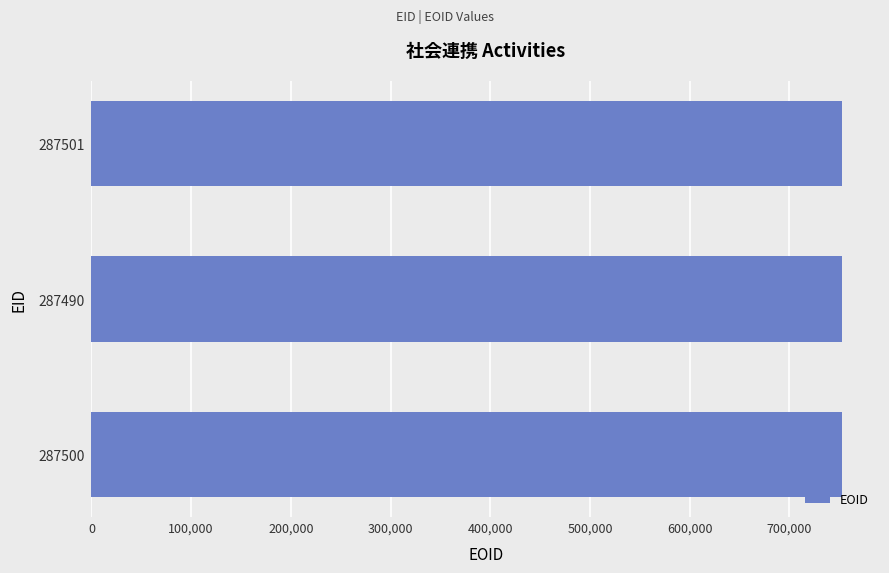

What is the difference between the second highest and minimum values?

32